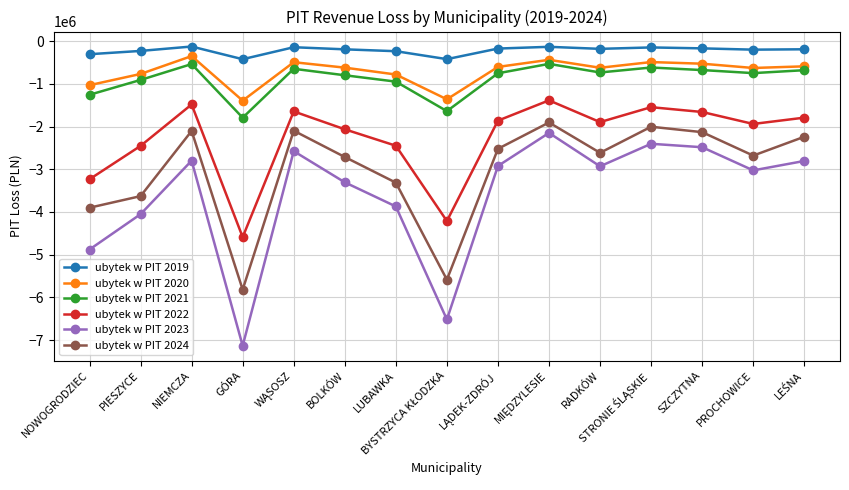

Which series has the largest range (max minus min)?

ubytek w PIT 2023